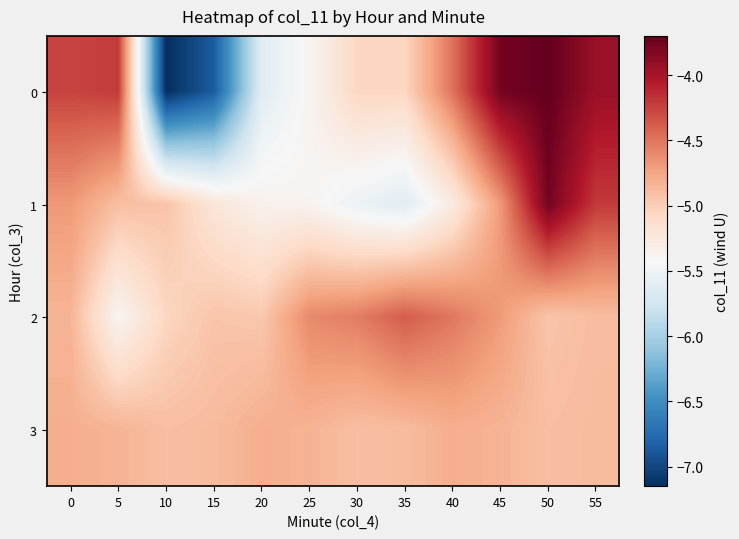

Reading left to right, transcribe all the data shown in this chart.

0: 0=-4.3	5=-4.2	10=-7.2	15=-6.9	20=-5.6	25=-5.4	30=-5.1	35=-5.1	40=-4.5	45=-3.8	50=-3.7	55=-3.9
1: 0=-4.7	5=-4.9	10=-4.9	15=-5.2	20=-5.3	25=-5.4	30=-5.5	35=-5.6	40=-5.3	45=-4.7	50=-3.8	55=-4.2
2: 0=-4.8	5=-5.4	10=-5.1	15=-4.9	20=-5.0	25=-4.6	30=-4.5	35=-4.4	40=-4.5	45=-4.7	50=-4.9	55=-4.9
3: 0=-4.8	5=-4.8	10=-4.9	15=-4.9	20=-4.8	25=-4.8	30=-4.9	35=-4.9	40=-4.8	45=-4.8	50=-4.9	55=-4.9